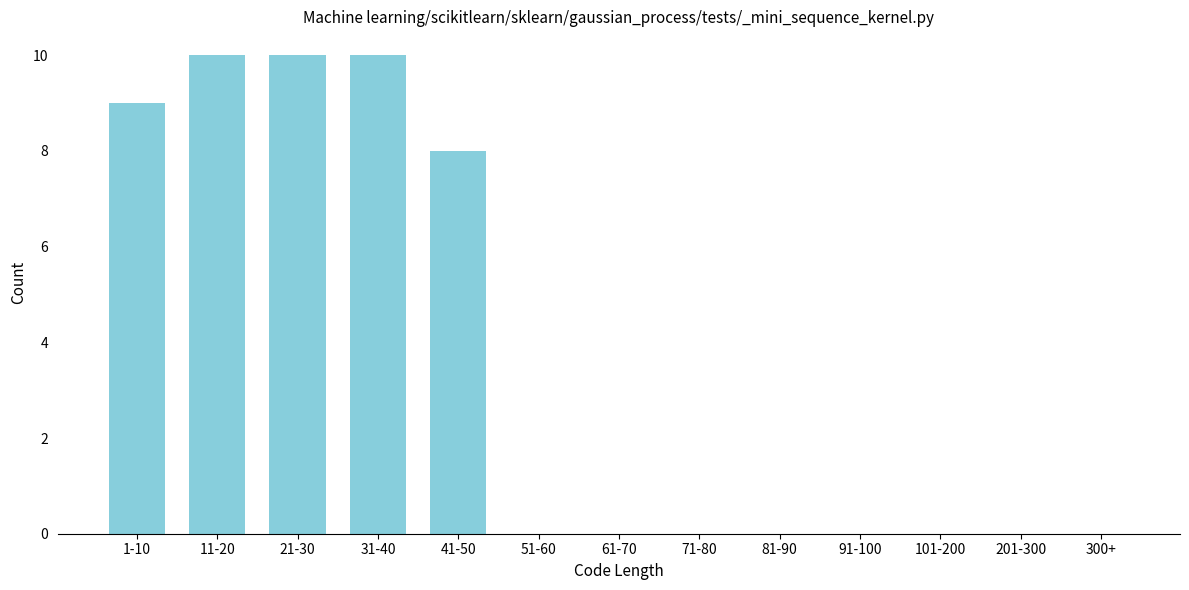

Reading right to left, list all the values displayed in this chart.

300+=0	201-300=0	101-200=0	91-100=0	81-90=0	71-80=0	61-70=0	51-60=0	41-50=8	31-40=10	21-30=10	11-20=10	1-10=9